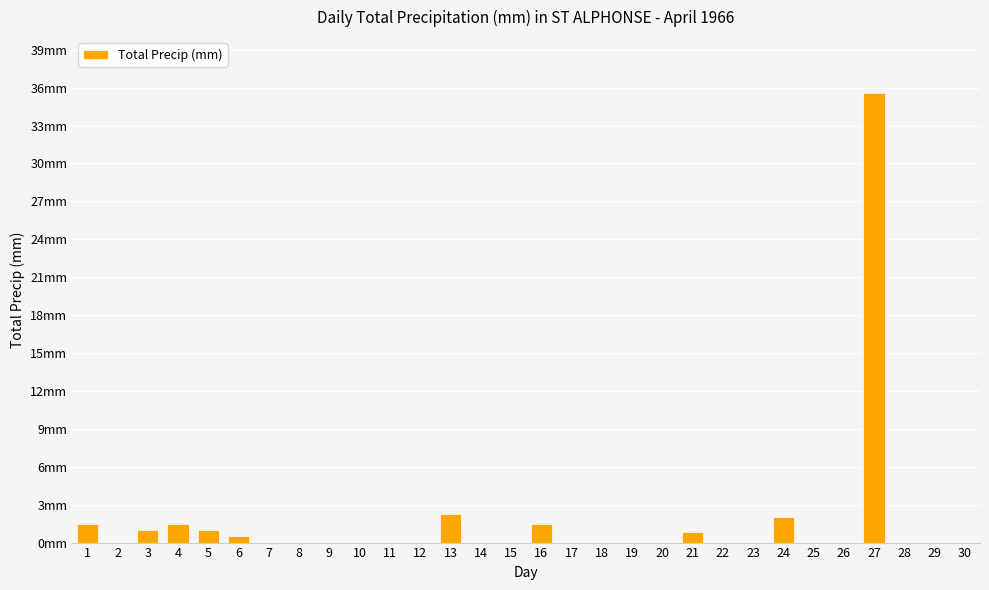

Which has a higher value, 2 or 4?

4